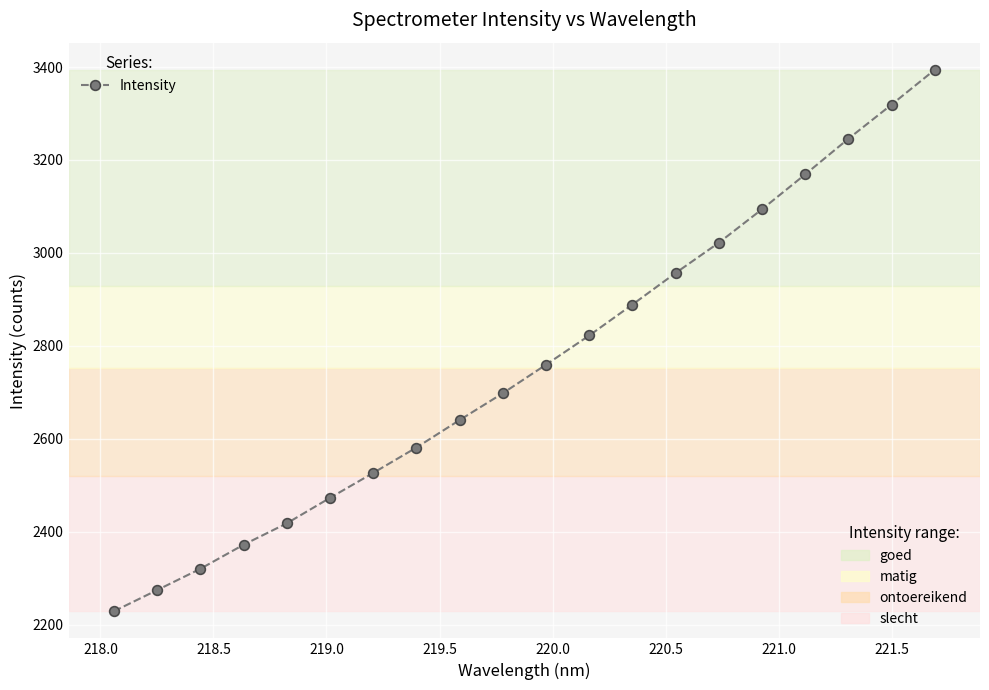

What is the smallest value displayed?

2228.9